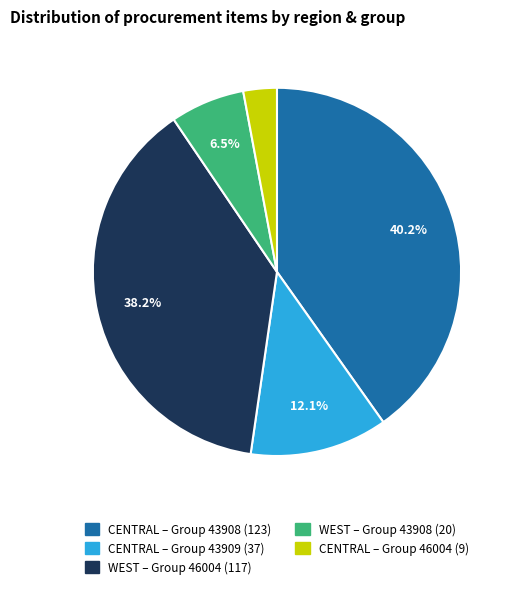

How many segments does this pie chart have?

5